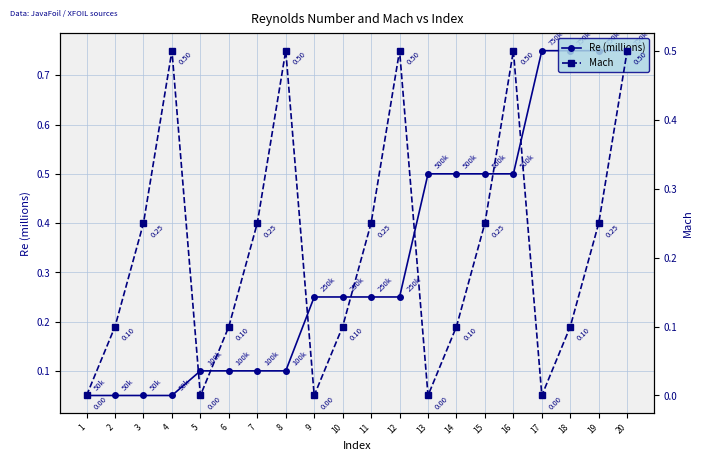

How many values in the Mach series exceed 0?

15